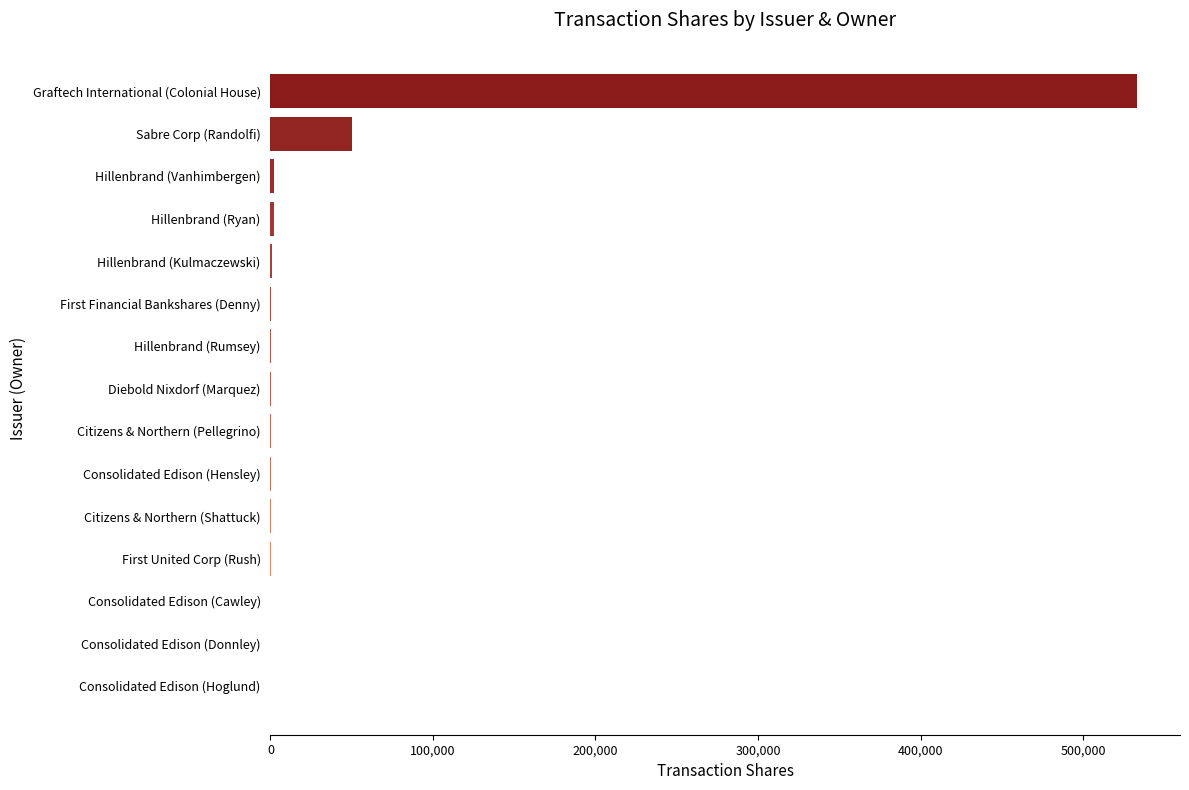

At which label is the value closest to 266517?

Sabre Corp (Randolfi)